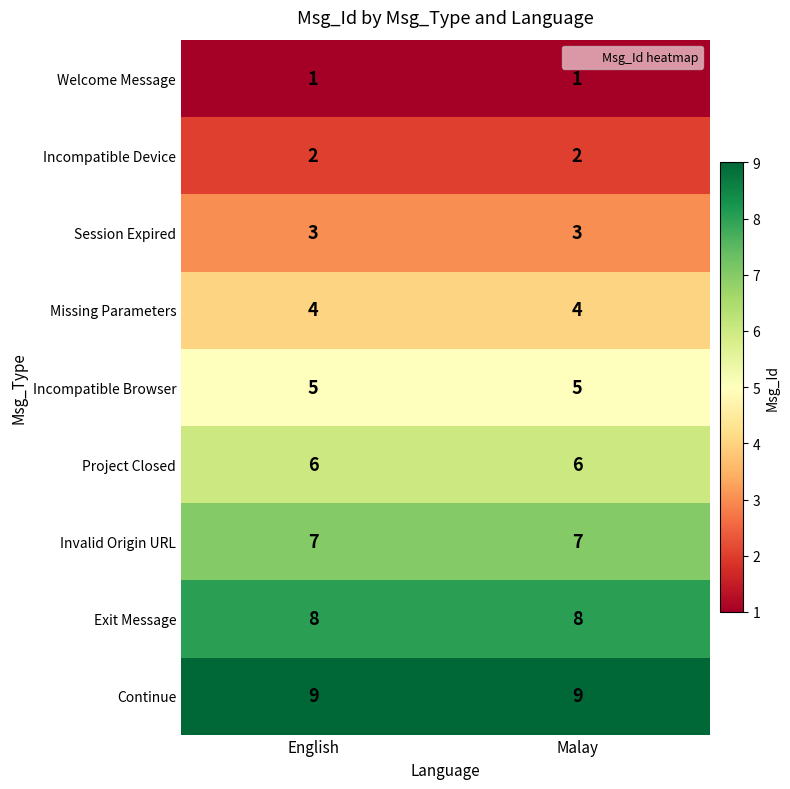

Reading left to right, list all the values displayed in this chart.

Welcome Message: English=1	Malay=1
Incompatible Device: English=2	Malay=2
Session Expired: English=3	Malay=3
Missing Parameters: English=4	Malay=4
Incompatible Browser: English=5	Malay=5
Project Closed: English=6	Malay=6
Invalid Origin URL: English=7	Malay=7
Exit Message: English=8	Malay=8
Continue: English=9	Malay=9